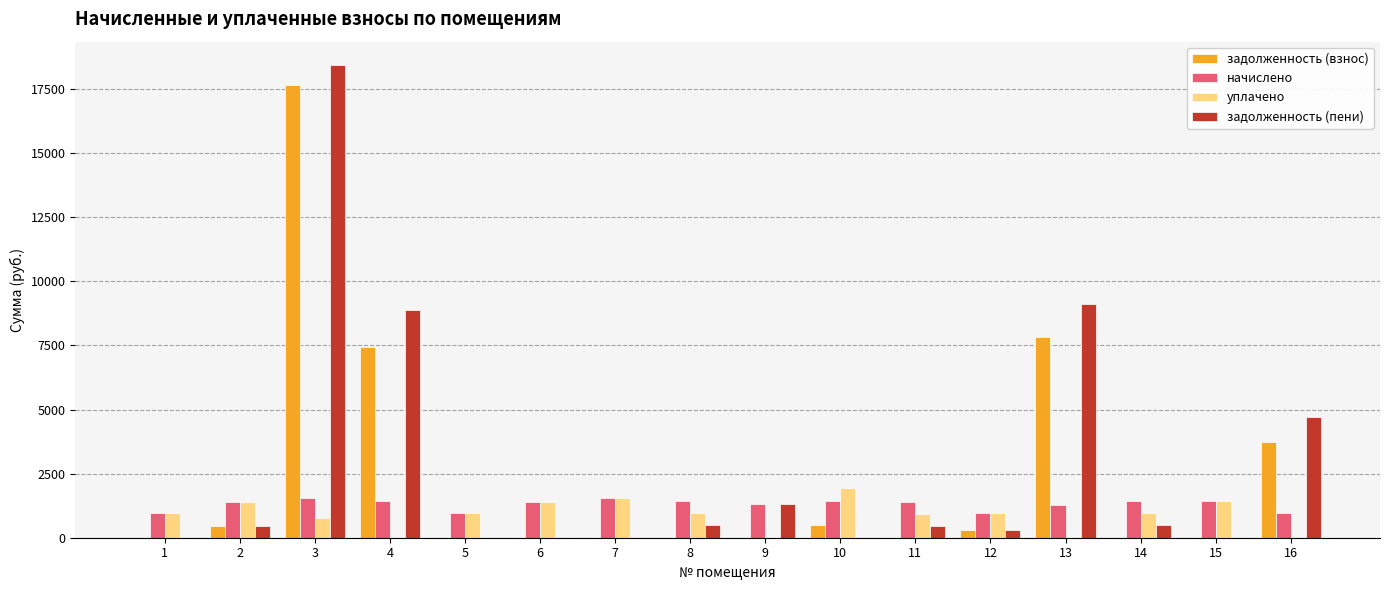

What is the highest value of the уплачено series?

1930.8